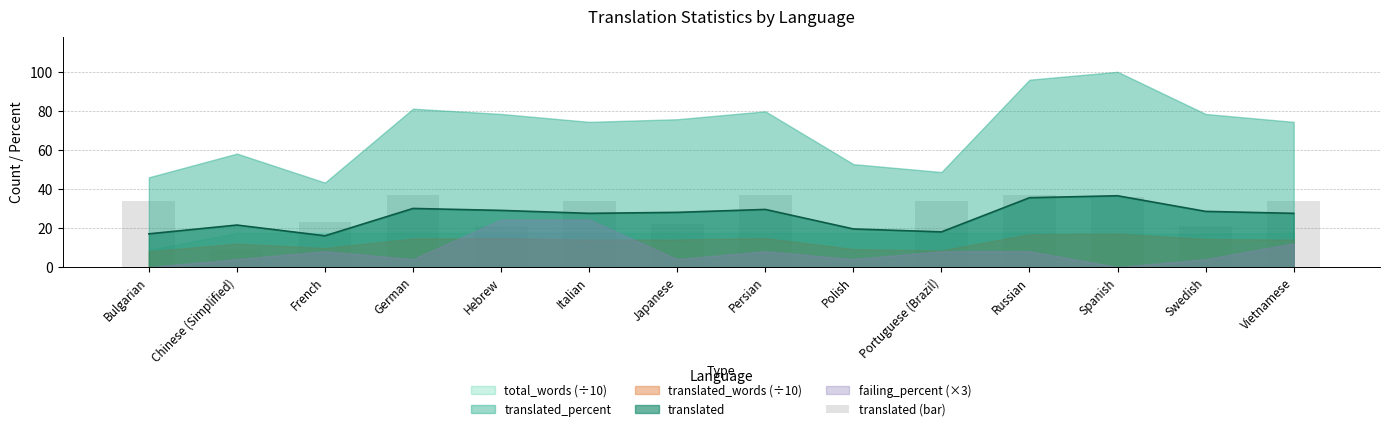

Reading right to left, list all the values displayed in this chart.

34	21	36	37	34	2	37	22	34	21	37	23	9	34